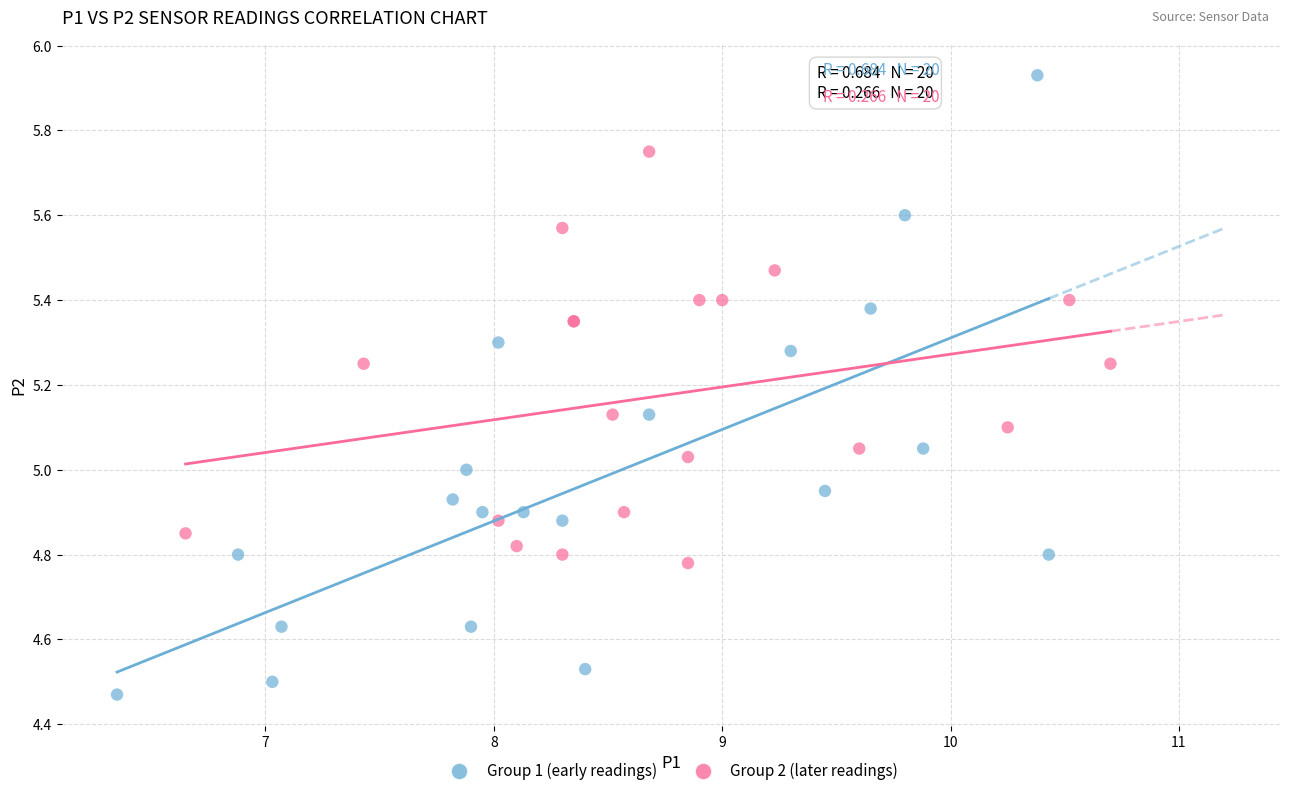

Which series has the widest spread of Y values?

Group 1 (early readings)